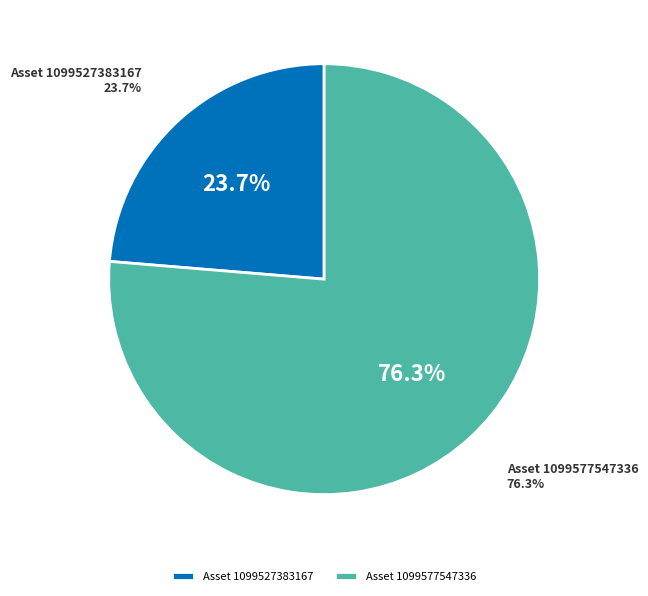

Rank the categories by value from highest to lowest.

1099577547336, 1099527383167